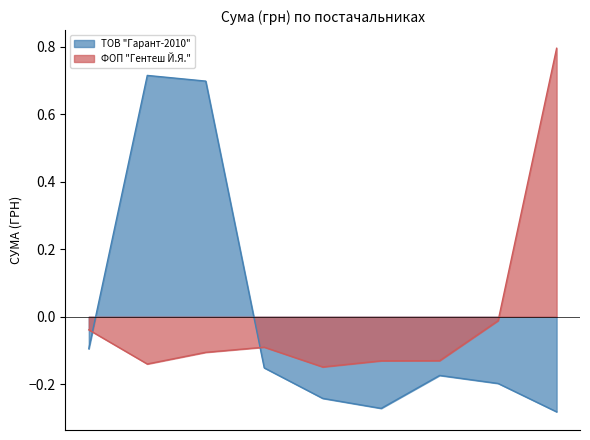

True or false: ТОВ "Гарант-2010" has a value of -0.2 at Грудка куряча.

True